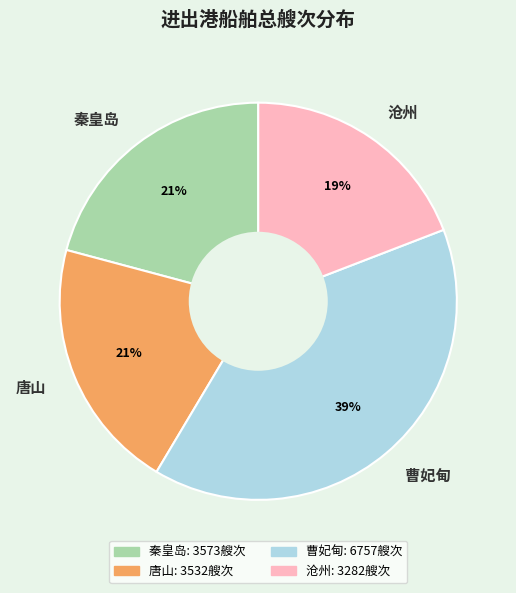

Do 秦皇岛 and 唐山 together represent more than half of the pie?

No